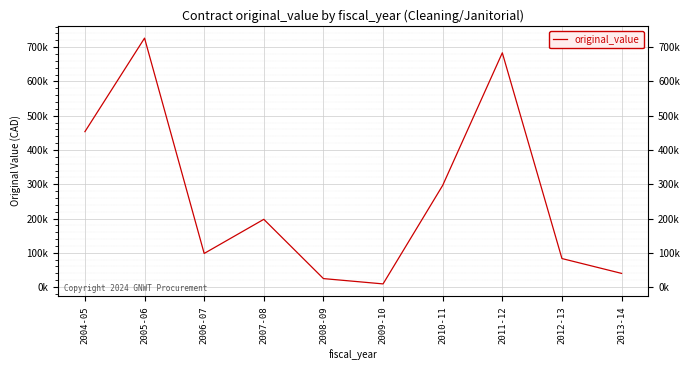

Is this an area chart (filled region under the line)?

No